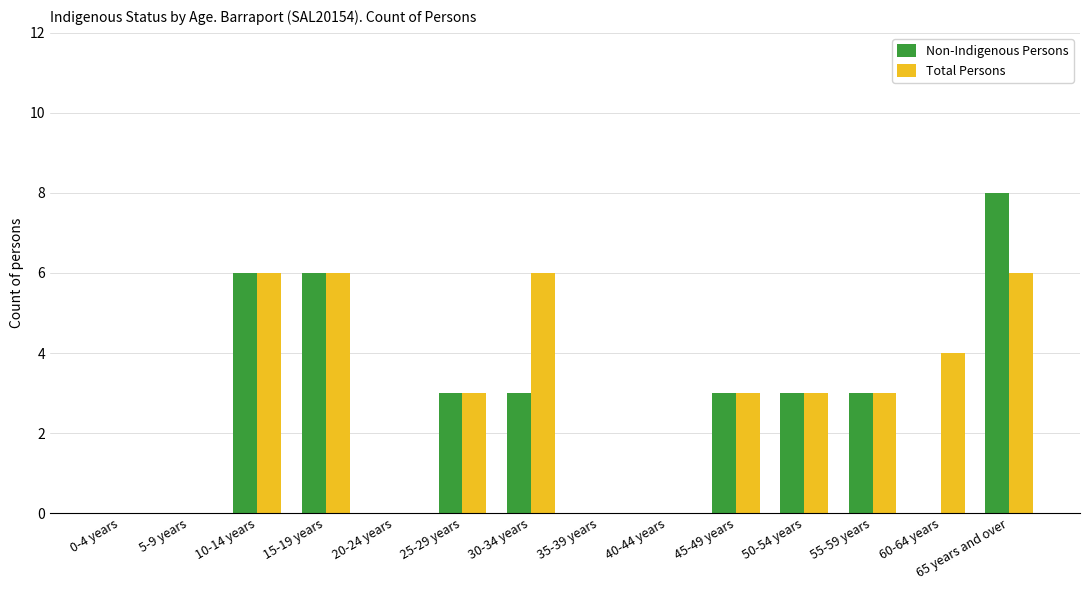

The Non-Indigenous Persons series shows 3 at 30-34 years. True or false?

True